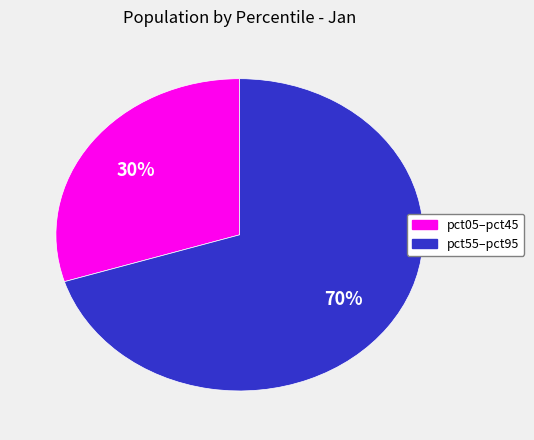

Is there a majority slice in this chart?

Yes